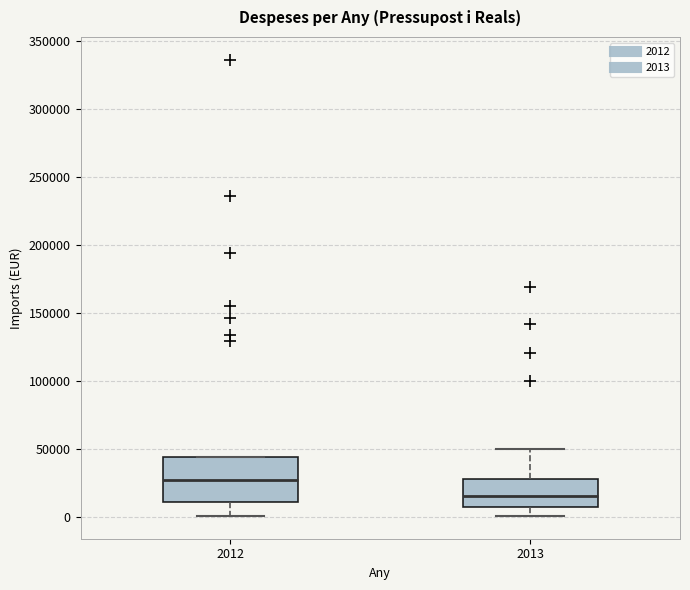

Where is the upper edge of the box at x = 2012 on the y-axis? The values are not printed on the chart, so give them approximately, as read against the axis.

45000